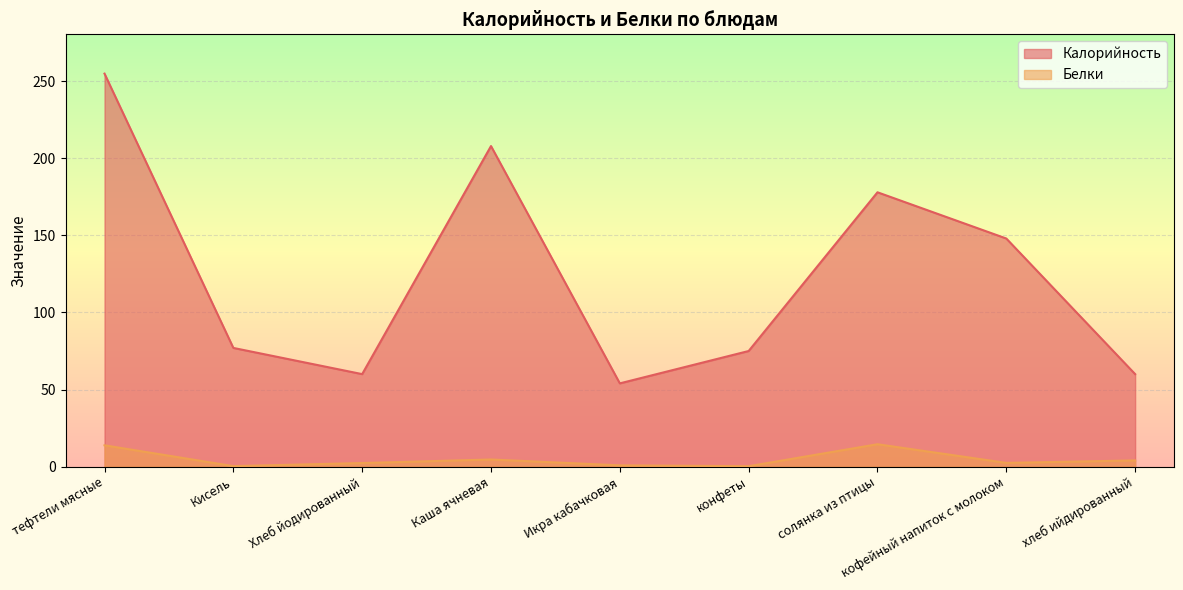

What is the average value of the Белки series?

4.8